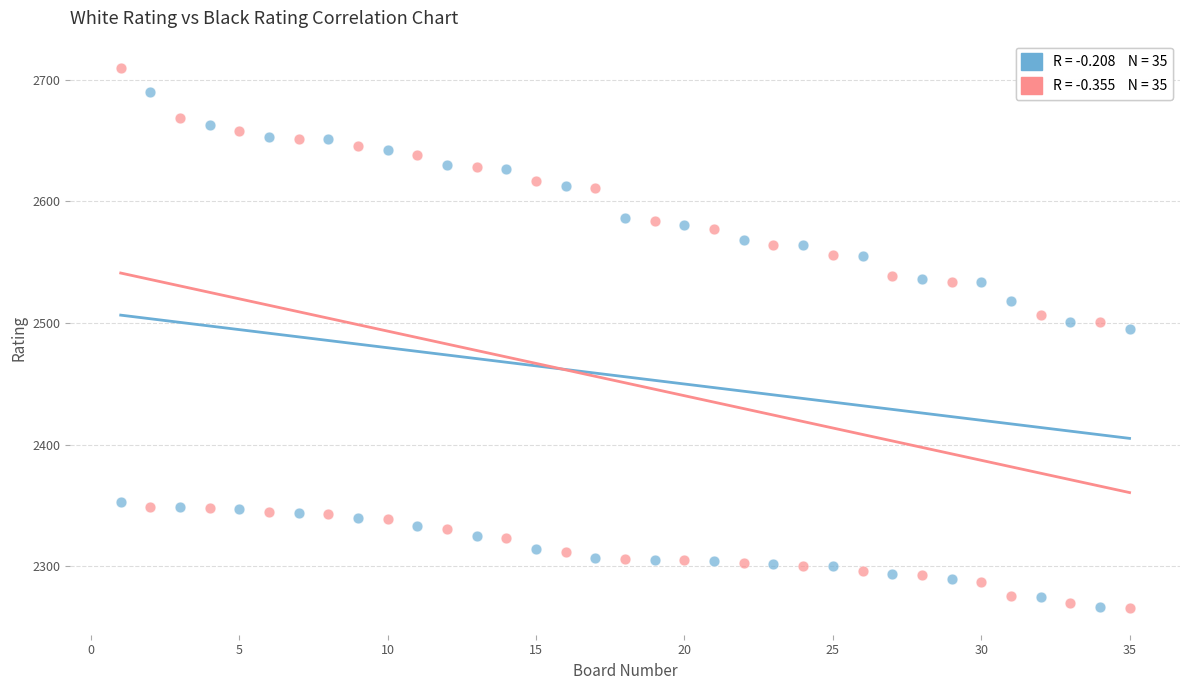

Across all data points, what is the range of X values (max minus min)?

34